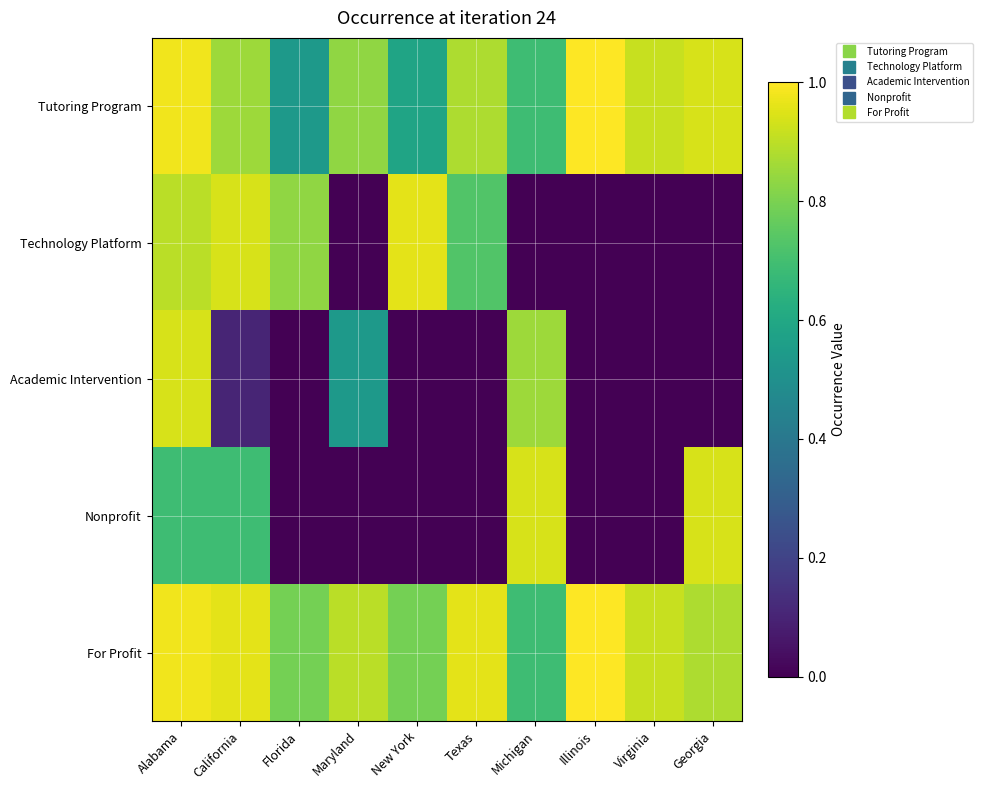

What is the greatest value displayed?

1.0